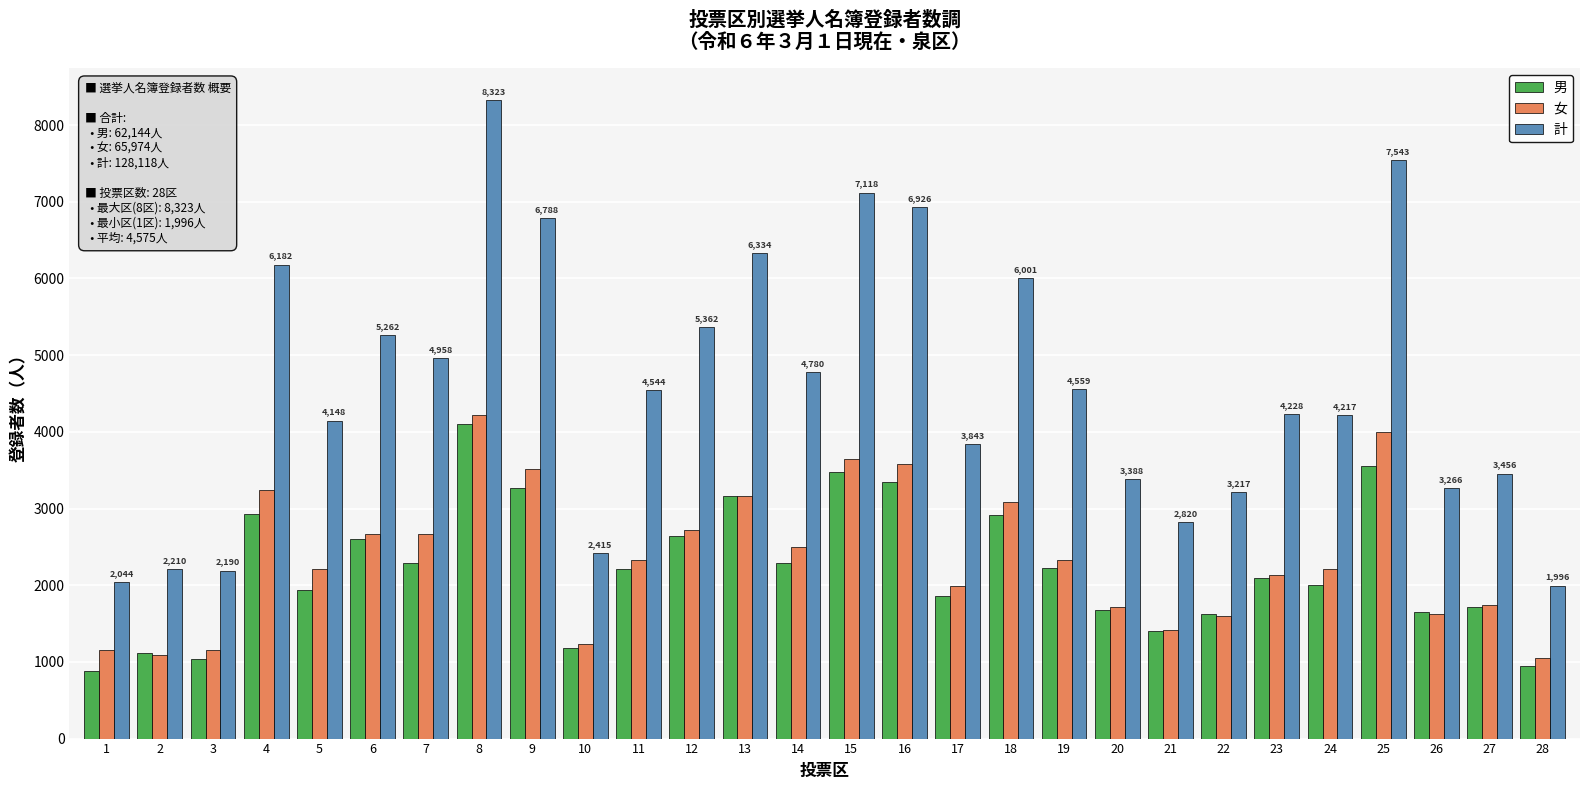

What are all the series names shown in the legend?

男, 女, 計